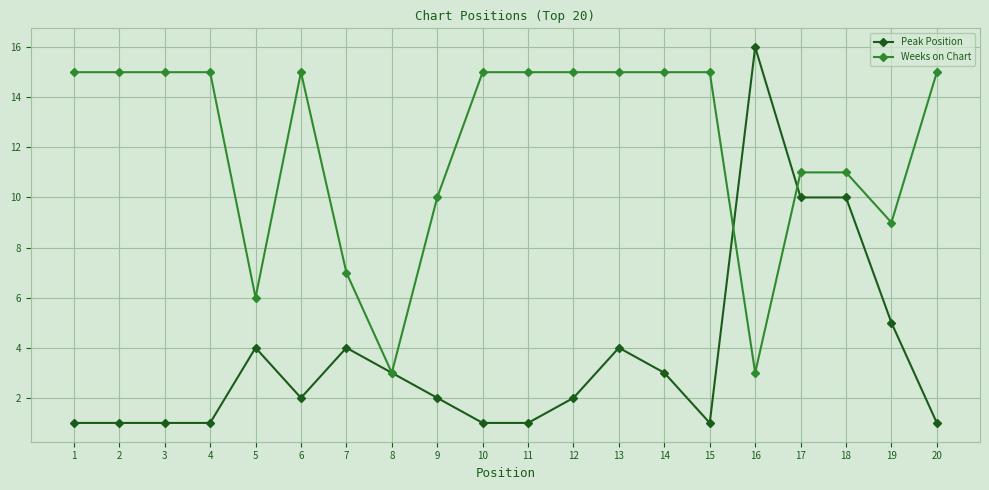

The Peak Position series shows 1 at 2. True or false?

True